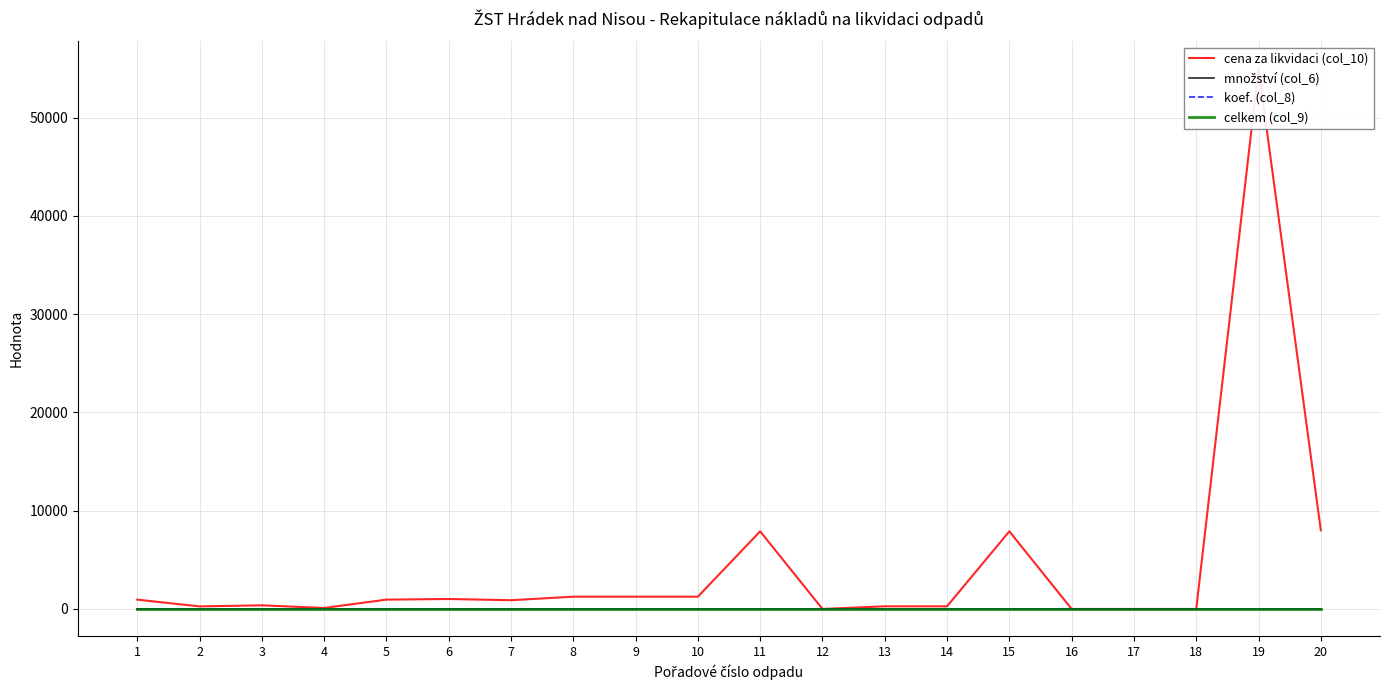

At which category is the sum across all series the highest?

19